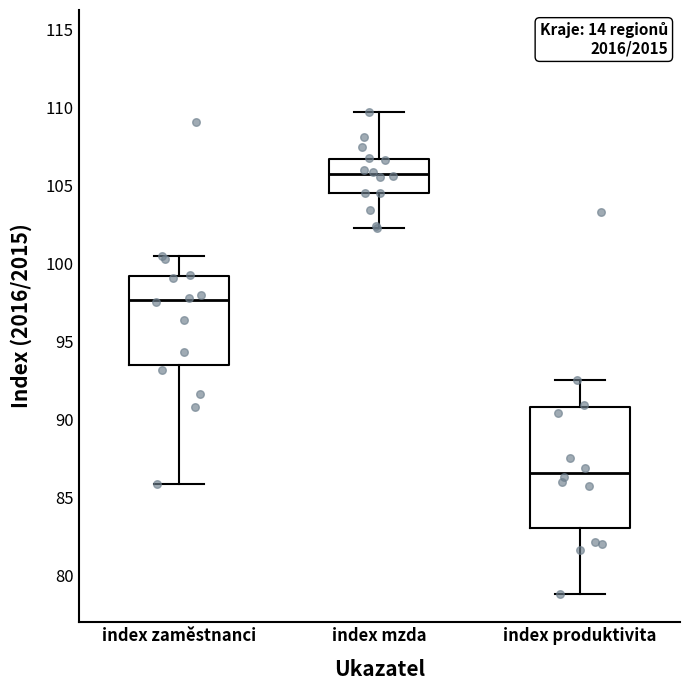

Reading left to right, read every box against the y-axis: the position of its median line, the range the box covers, and the ends of its whiskers. The values are not printed on the chart, so give them approximately, as read against the axis.

index zaměstnanci: median 97.5, box 93.5 to 99.0, whiskers 86.0 to 100.5
index mzda: median 105.5, box 104.5 to 106.5, whiskers 102.5 to 109.5
index produktivita: median 86.5, box 83.0 to 91.0, whiskers 79.0 to 92.5